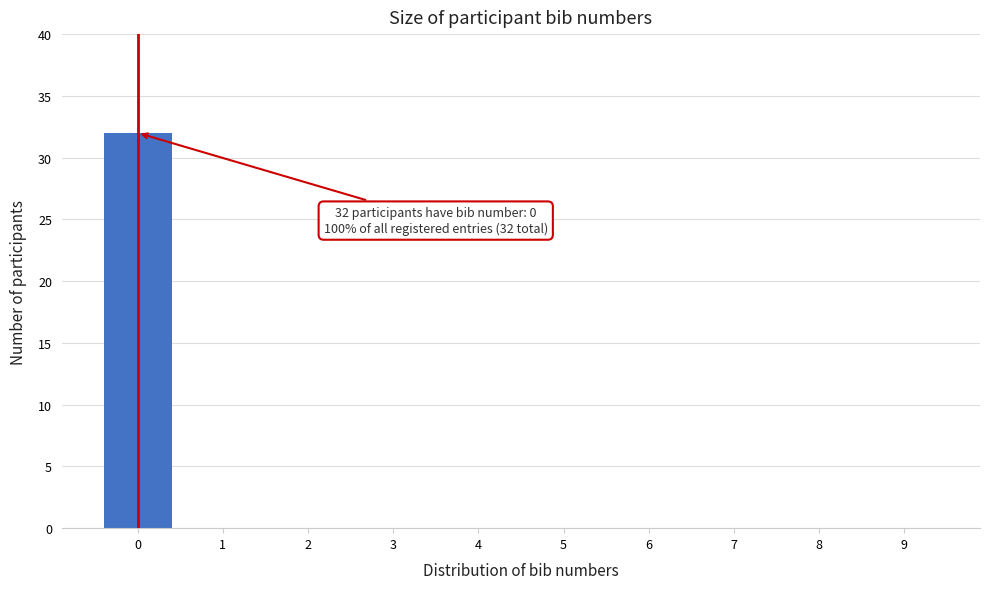

Which range on the x-axis has the tallest bar?

-0.5 to 0.5